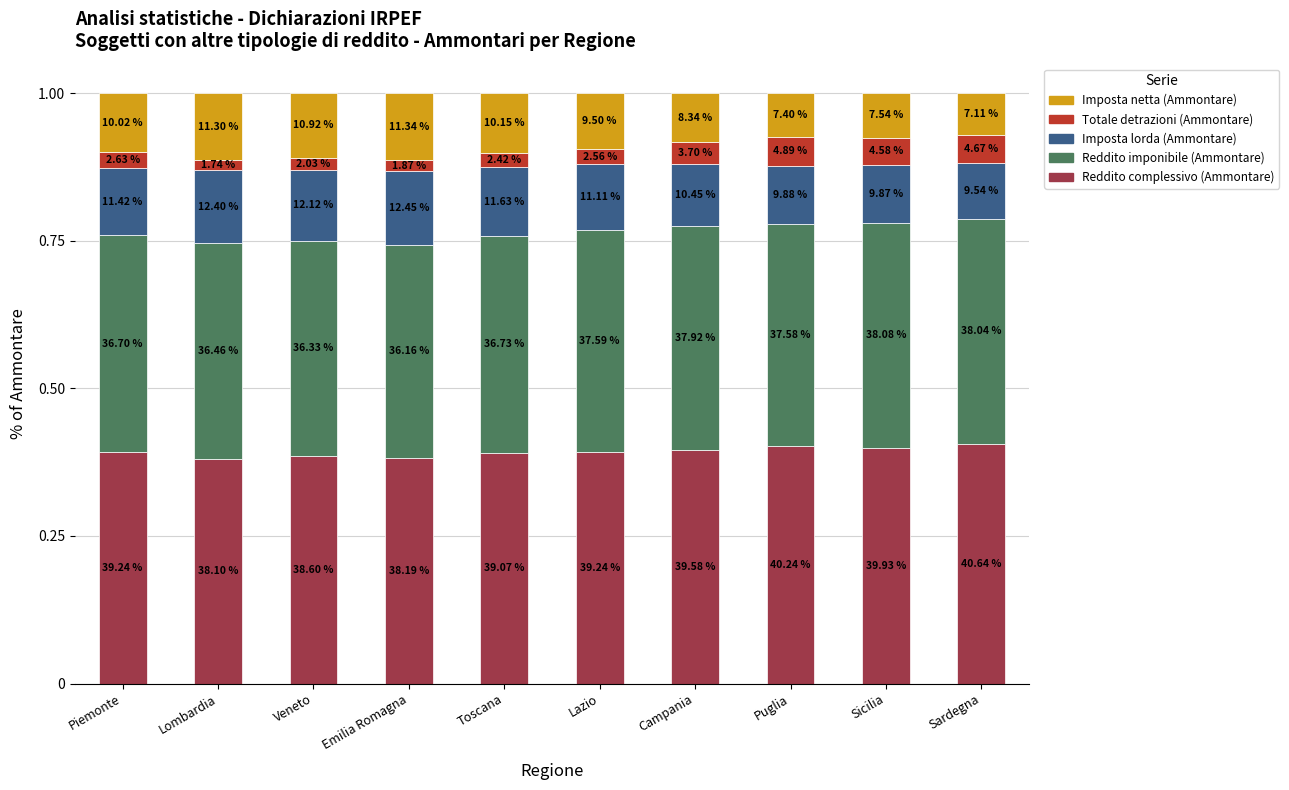

The value of Reddito imponibile (Ammontare) at Sardegna is 0.1. True or false?

False